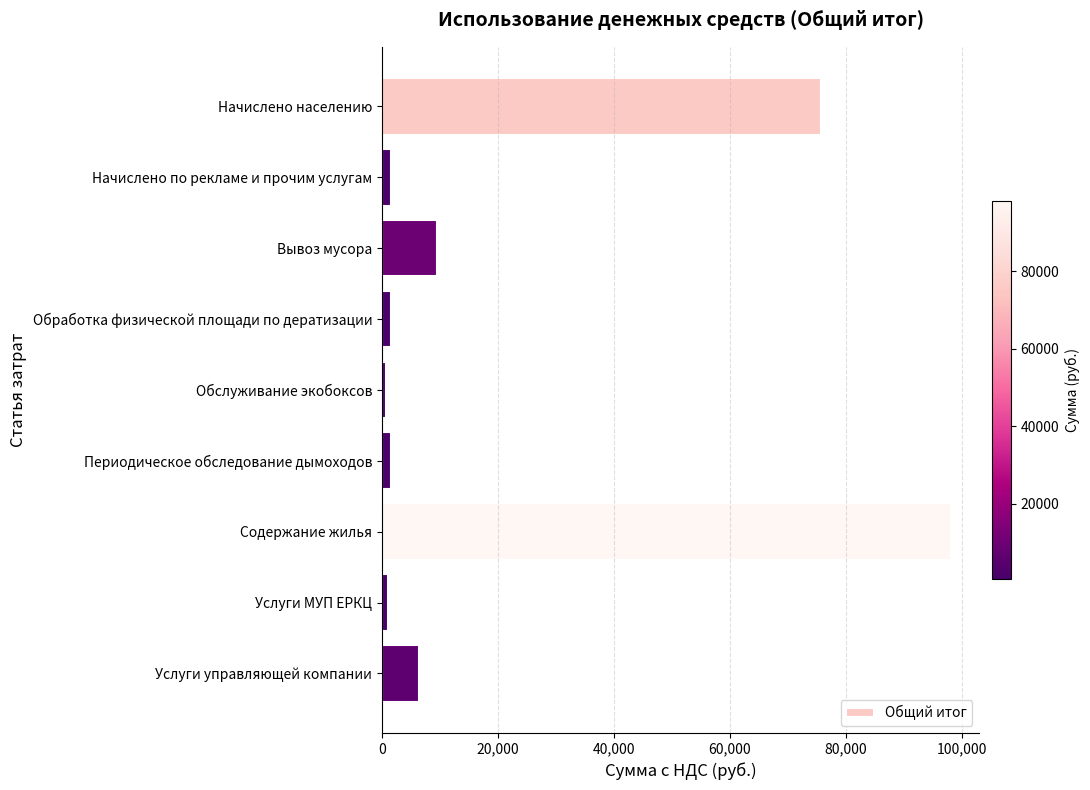

How many data points are above 1548?

5